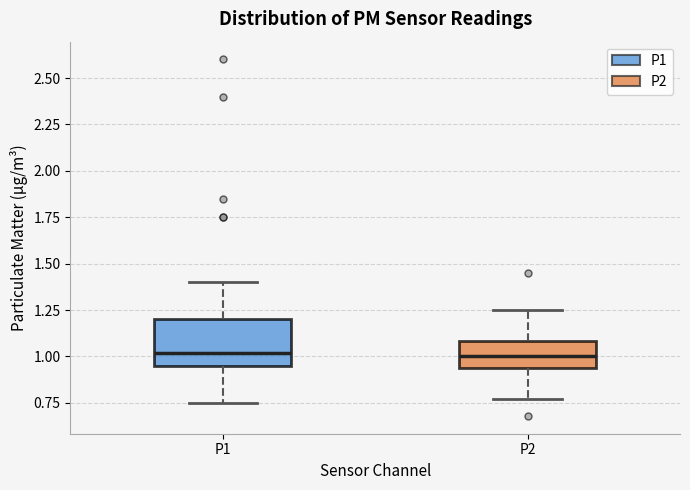

Comparing the boxes themselves (not the whiskers), which one is the tallest?

P1